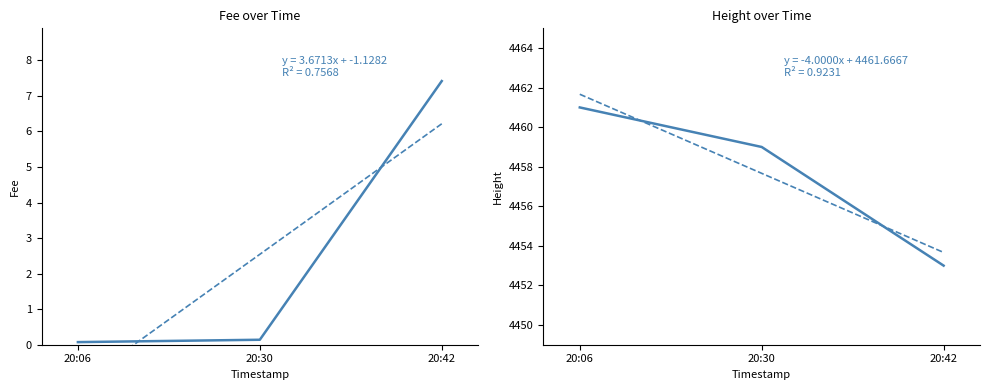

At which label is Fee closest to 3?

20:30